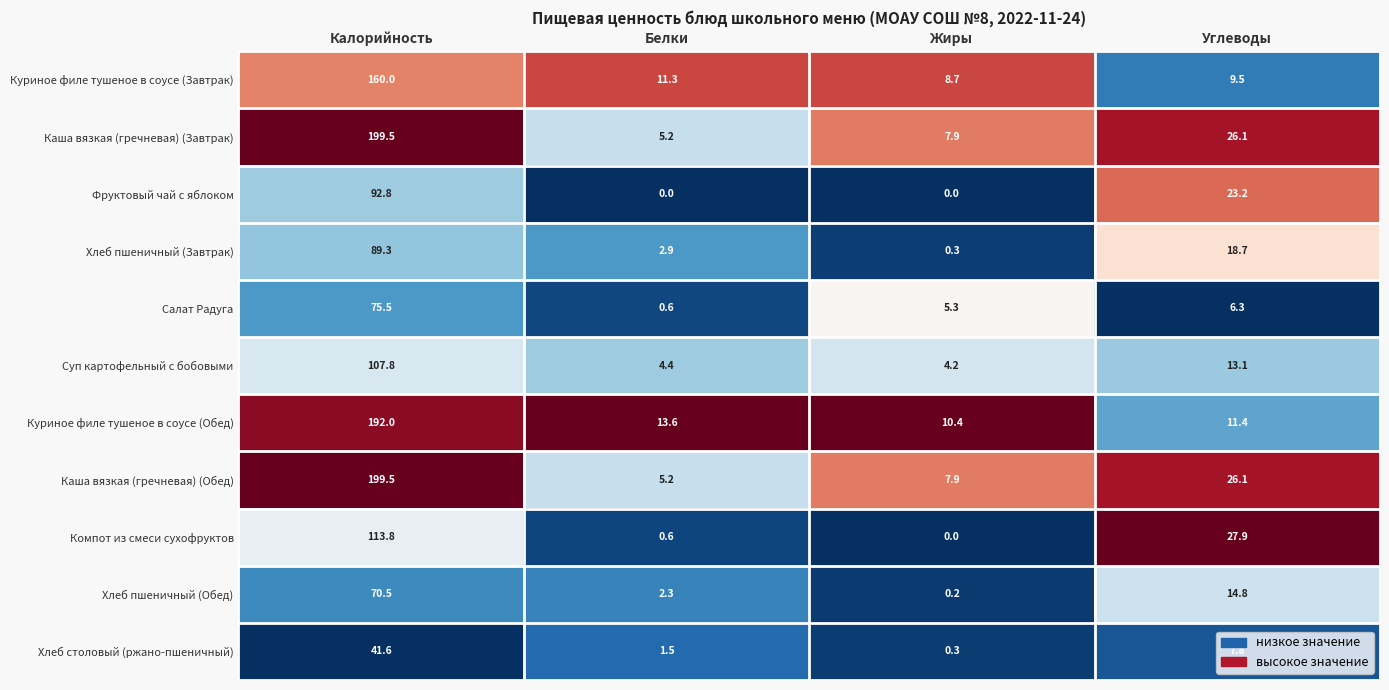

True or false: Компот из смеси сухофруктов has a value of 27.9 at Углеводы.

True